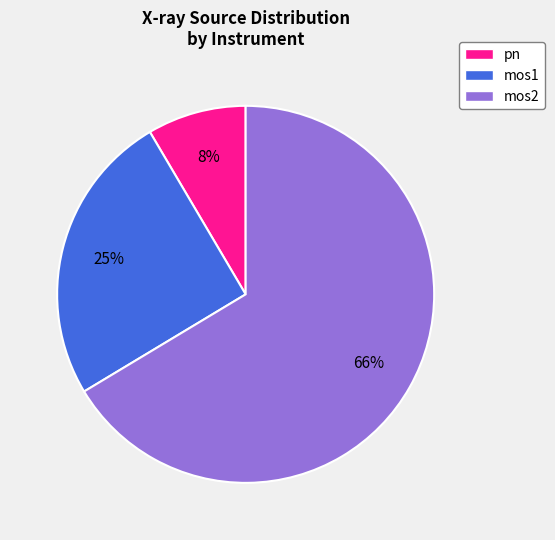

Combined, do mos2 and mos1 account for over 50%?

Yes